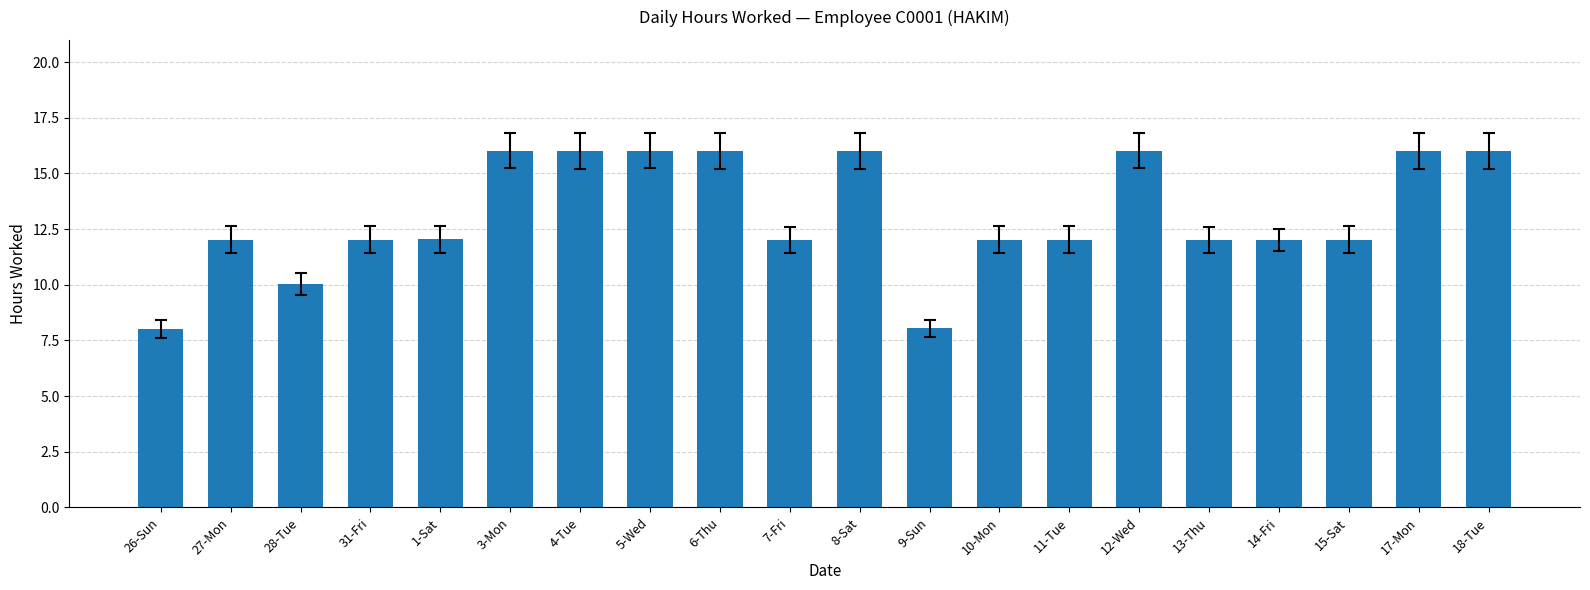

What is the minimum value shown in the chart?

8.0